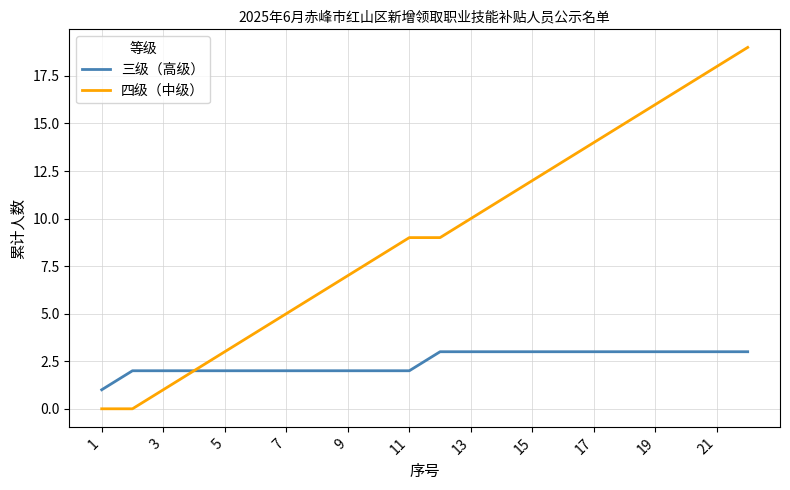

List the series in order of their overall mean, highest first.

四级（中级）, 三级（高级）